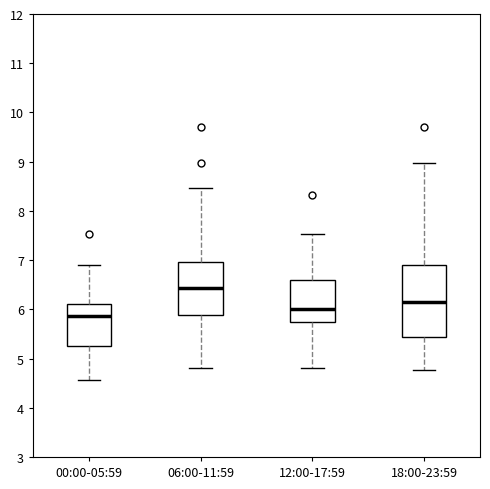

Comparing the boxes themselves (not the whiskers), which one is the tallest?

18:00-23:59